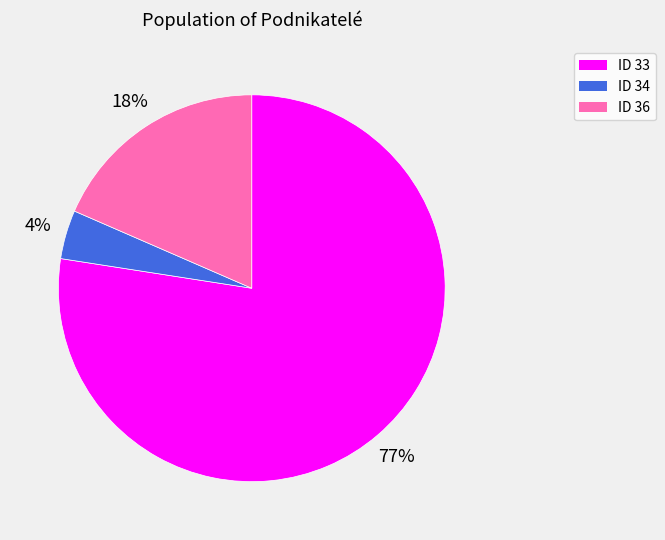

Is there a majority slice in this chart?

Yes